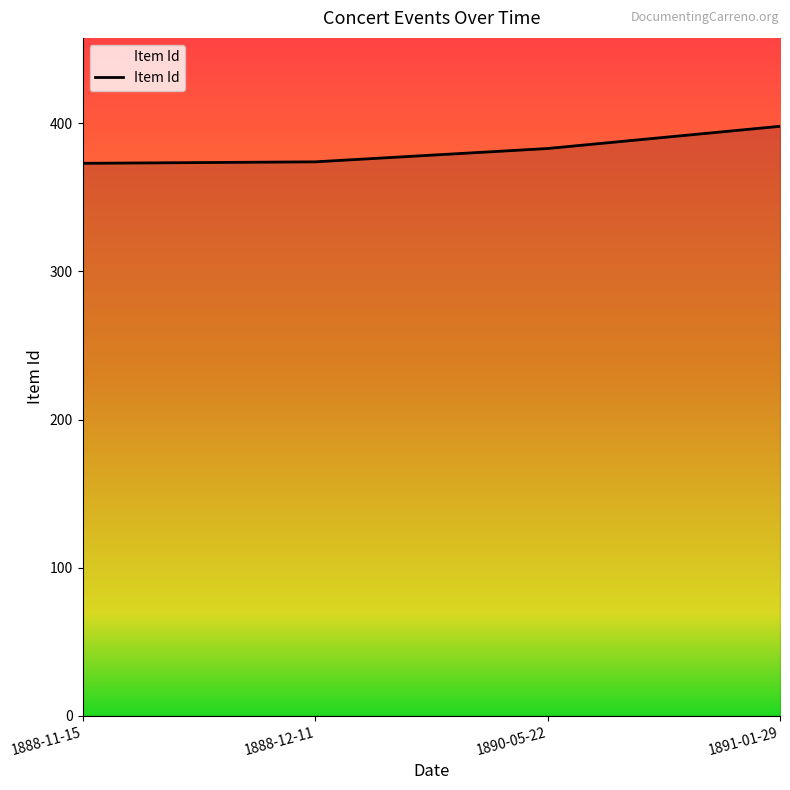

How many values are below 383?

2